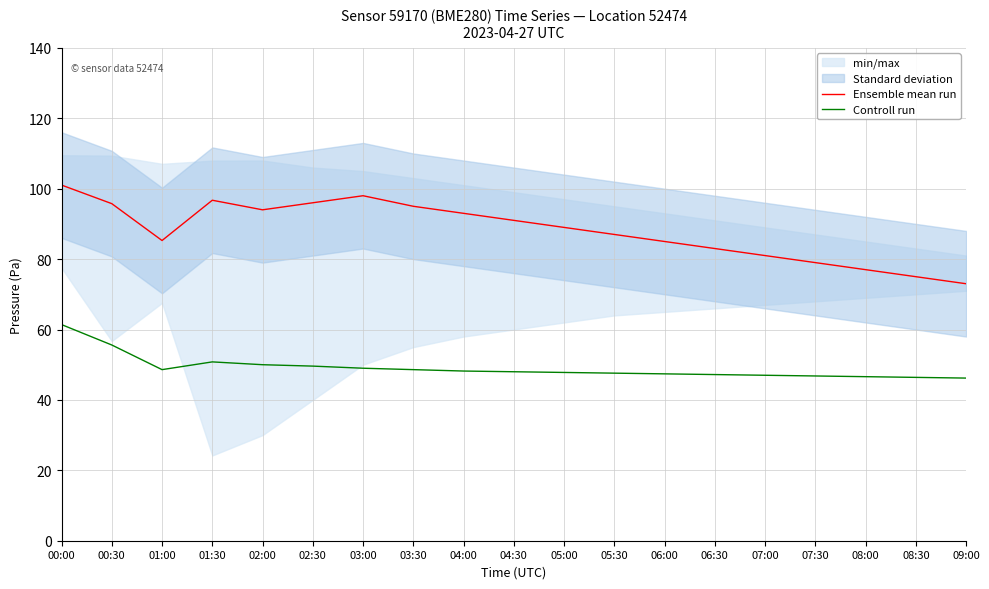

At which category is the sum across all series the highest?

00:00